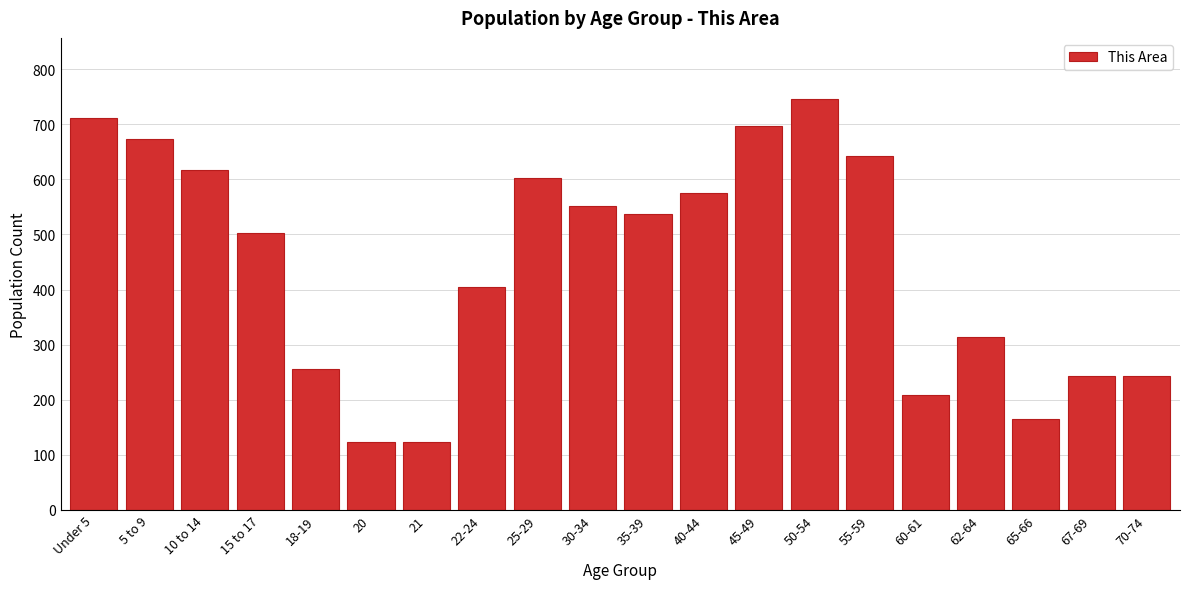

What is the difference between the second highest and second lowest values?

587